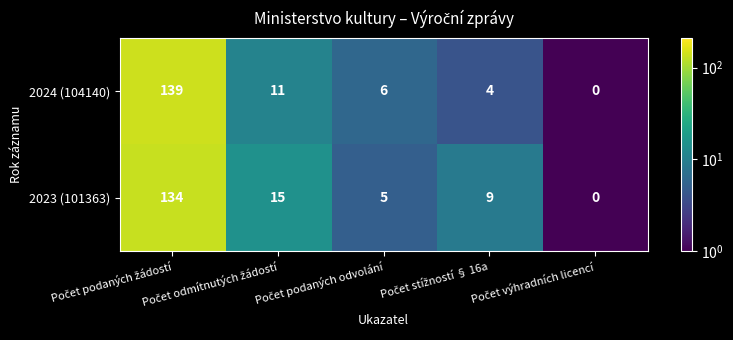

What is the greatest value displayed?

139